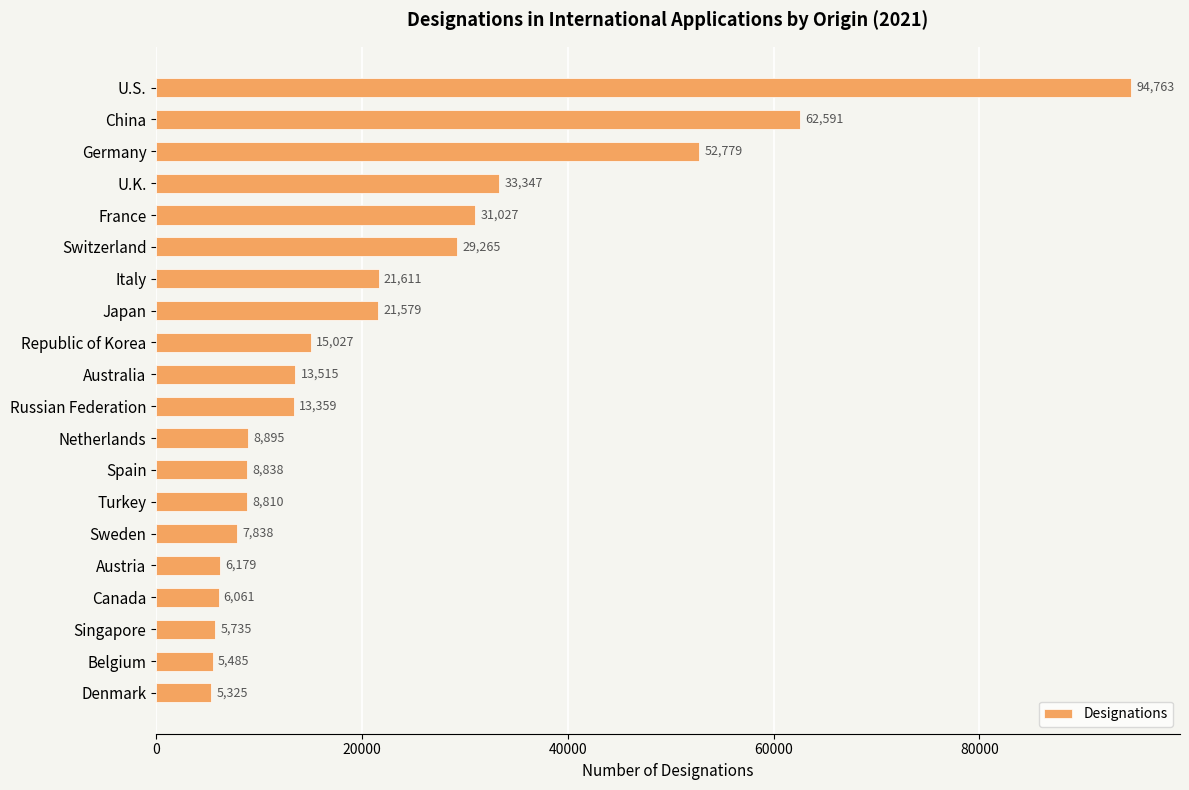

Rank the categories by value from lowest to highest.

Denmark, Belgium, Singapore, Canada, Austria, Sweden, Turkey, Spain, Netherlands, Russian Federation, Australia, Republic of Korea, Japan, Italy, Switzerland, France, U.K., Germany, China, U.S.